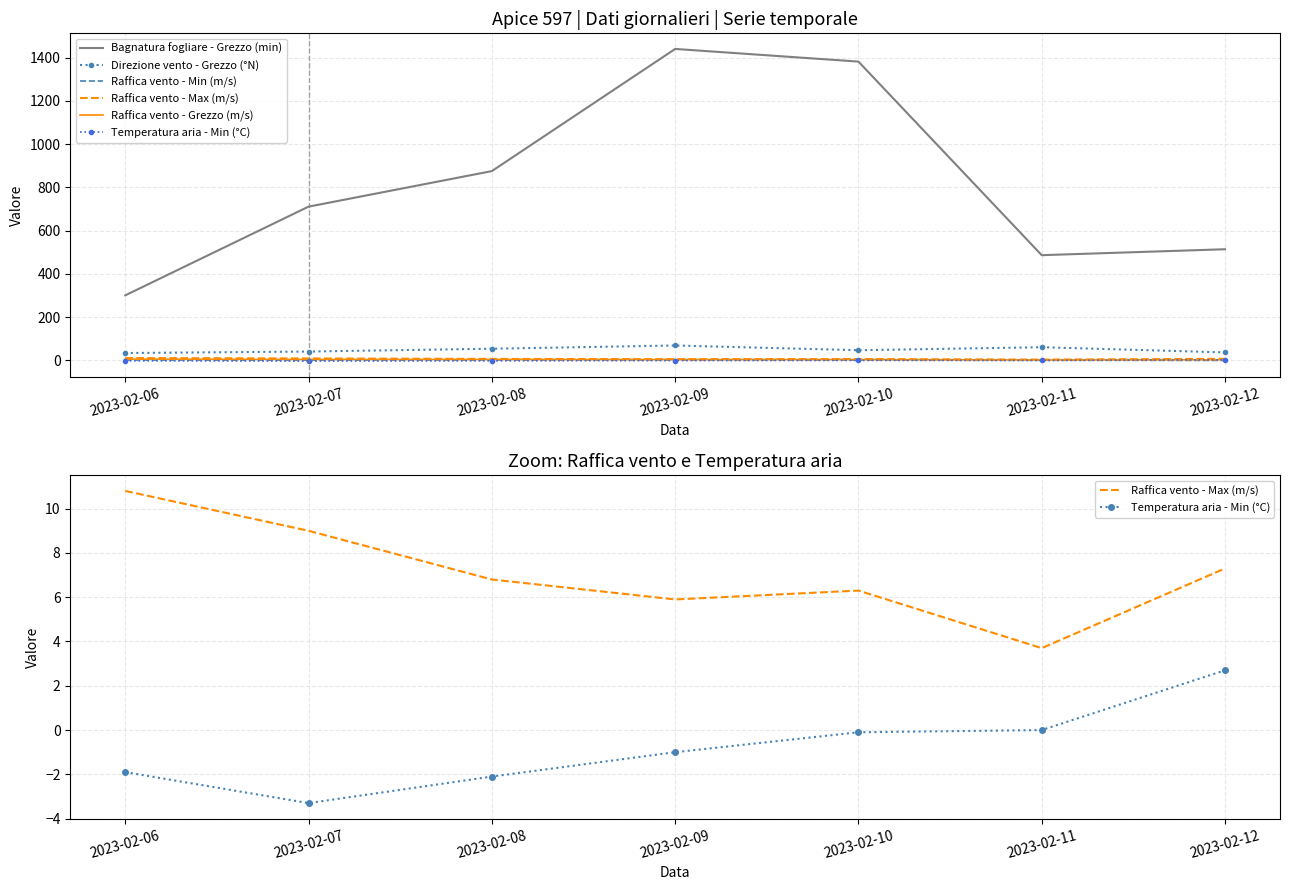

What is the difference between the maximum and minimum values in the Raffica vento - Grezzo (m/s) series?

4.1